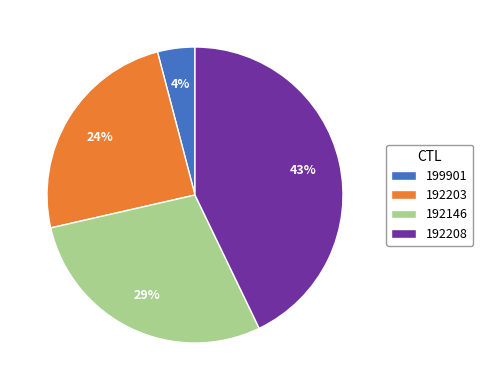

Which category has the smallest portion of the pie?

199901